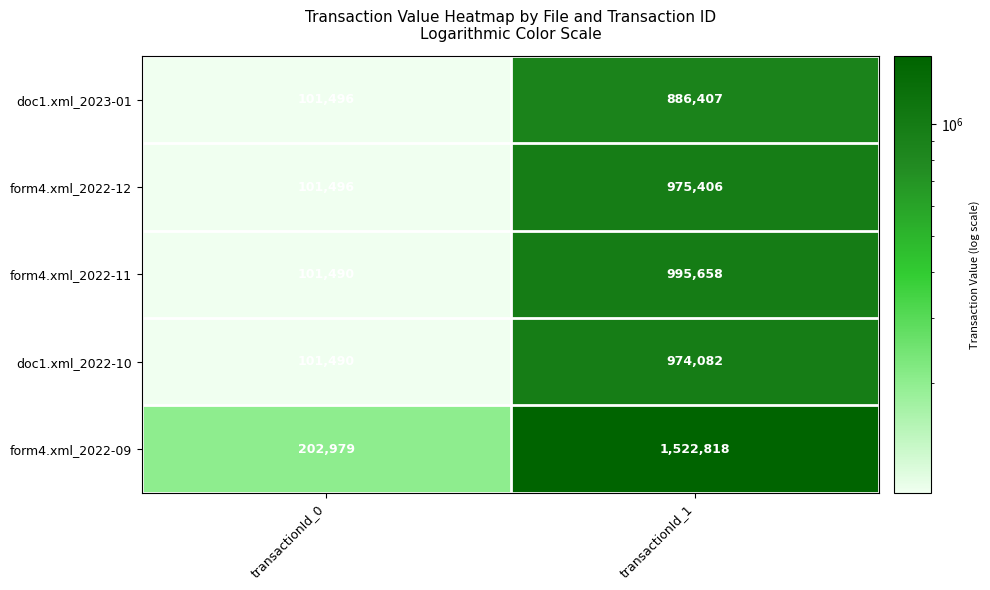

How many series are shown in this chart?

5